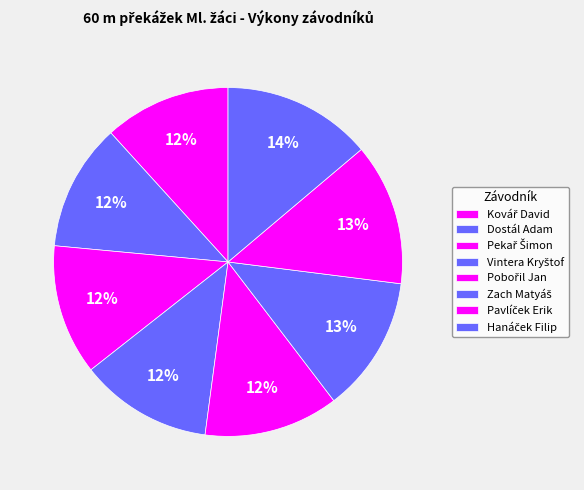

Count the number of slices in the pie.

8